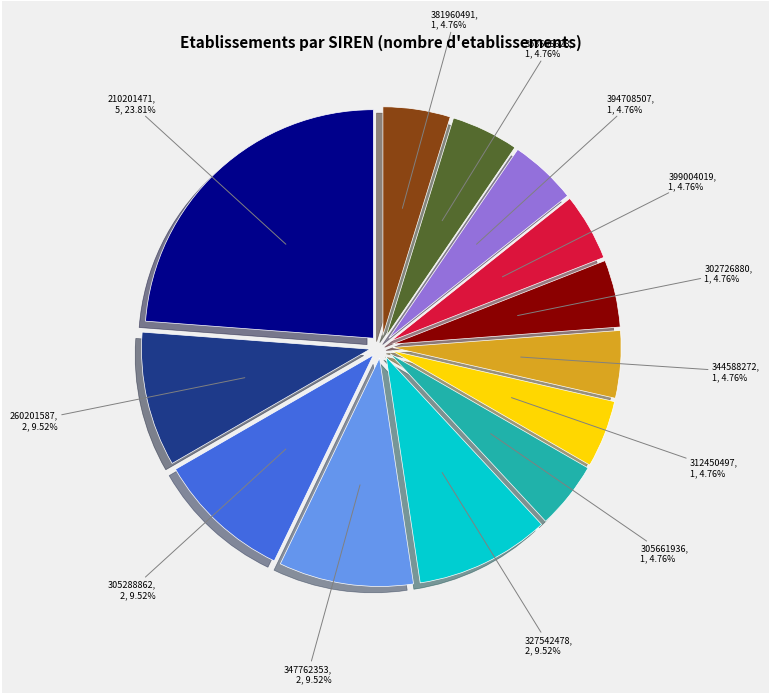

Is there a majority slice in this chart?

No